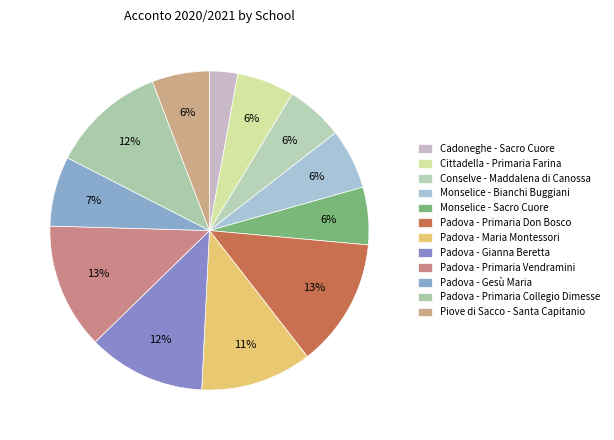

Does Padova - Primaria Don Bosco represent more than half of the total?

No